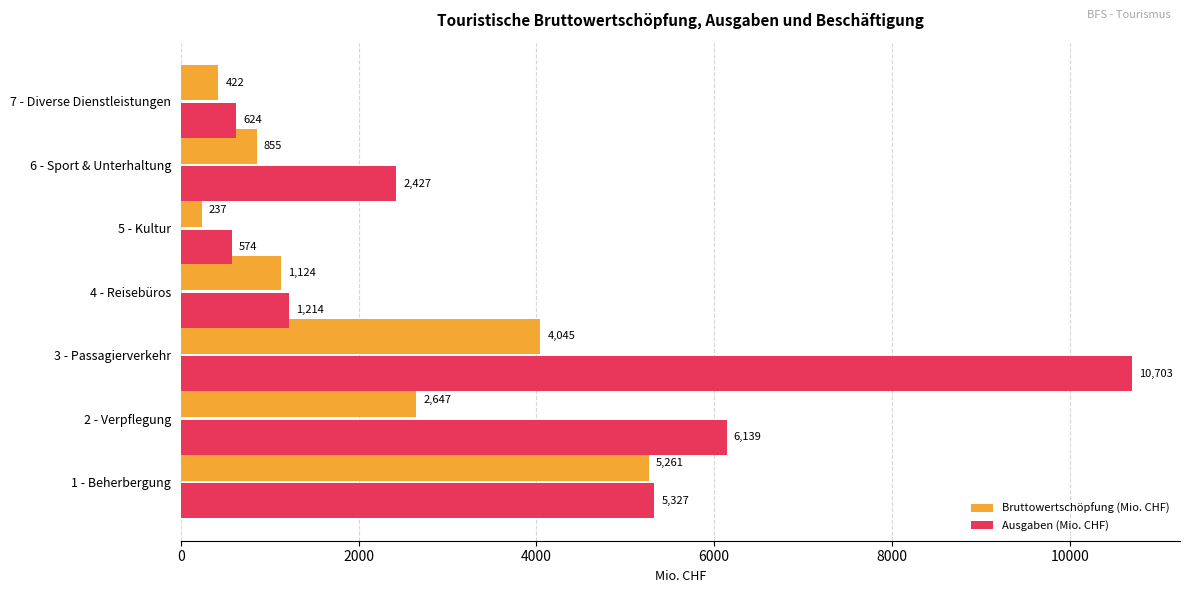

What is the difference between the highest and lowest values at 3 - Passagierverkehr?

6658.0